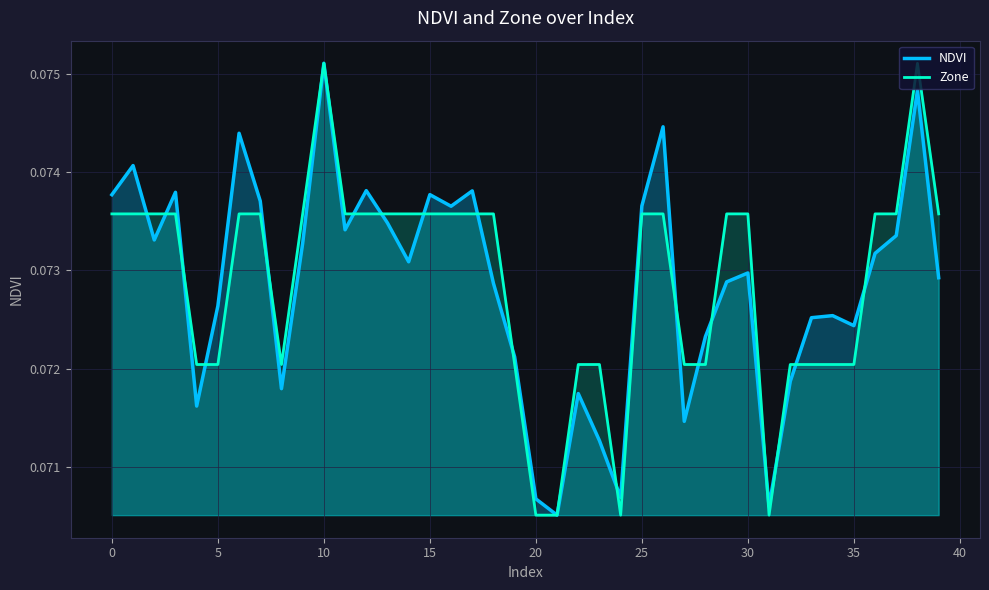

What is the greatest value displayed?

0.1